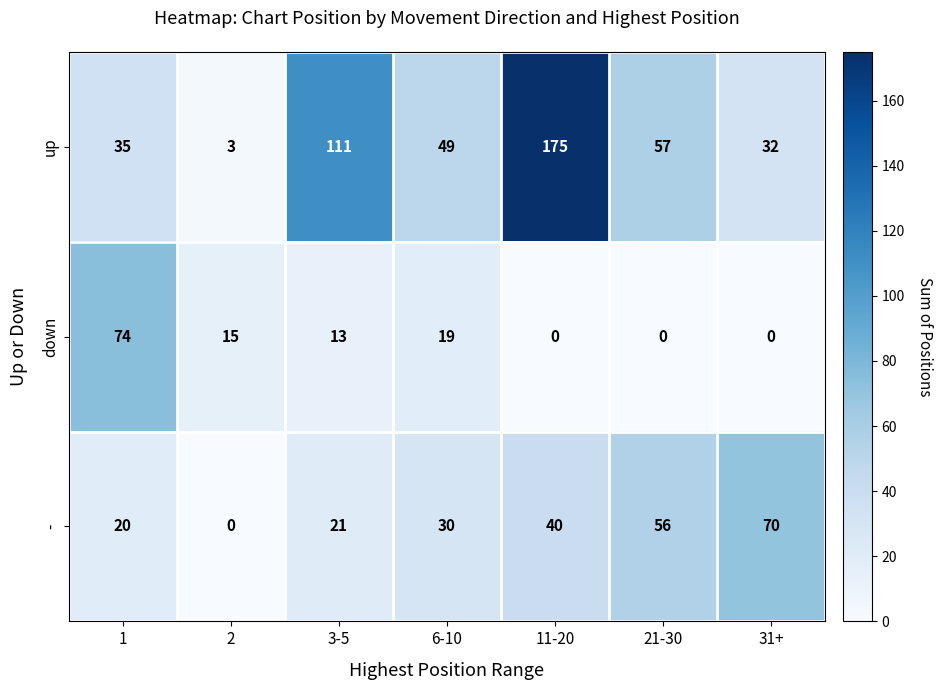

Rank the series at 2 from highest to lowest value.

down, up, -